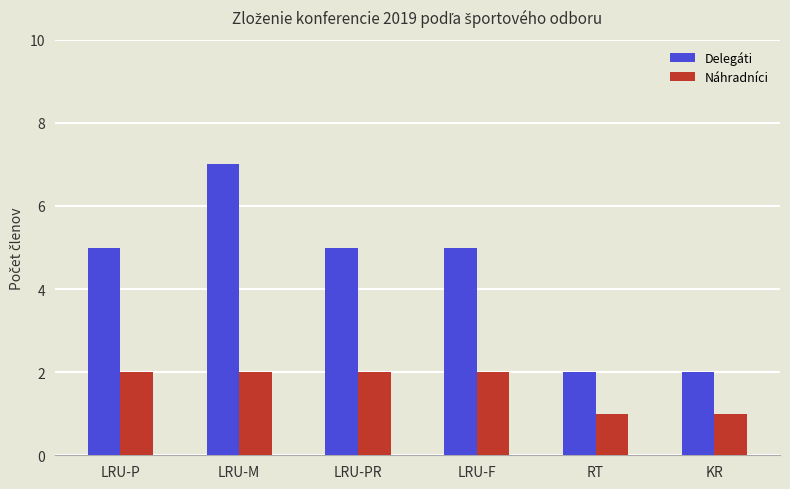

Reading left to right, extract all data points from this chart.

Delegáti: LRU-P=5	LRU-M=7	LRU-PR=5	LRU-F=5	RT=2	KR=2
Náhradníci: LRU-P=2	LRU-M=2	LRU-PR=2	LRU-F=2	RT=1	KR=1